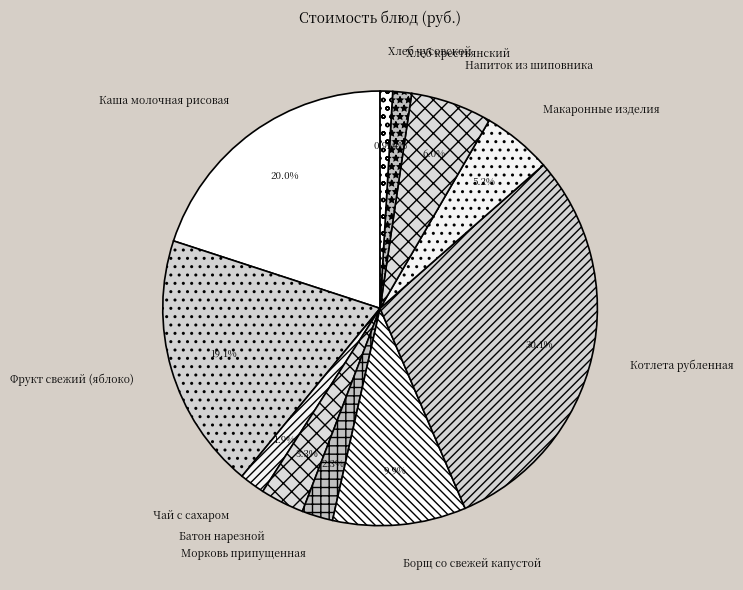

To the nearest percent, what portion does Напиток из шиповника represent?

6%